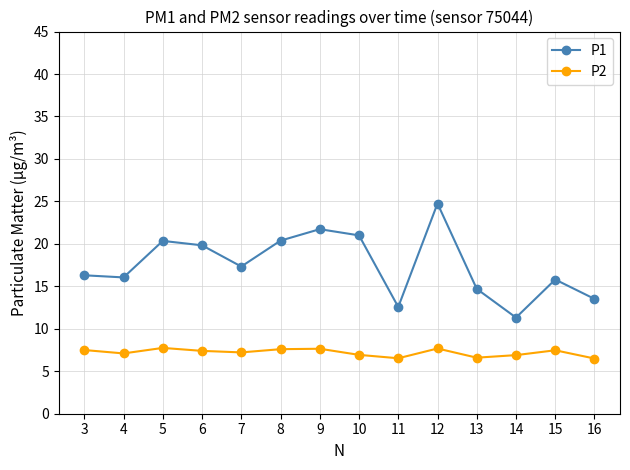

Between 10 and 12, which series saw the biggest shift?

P1